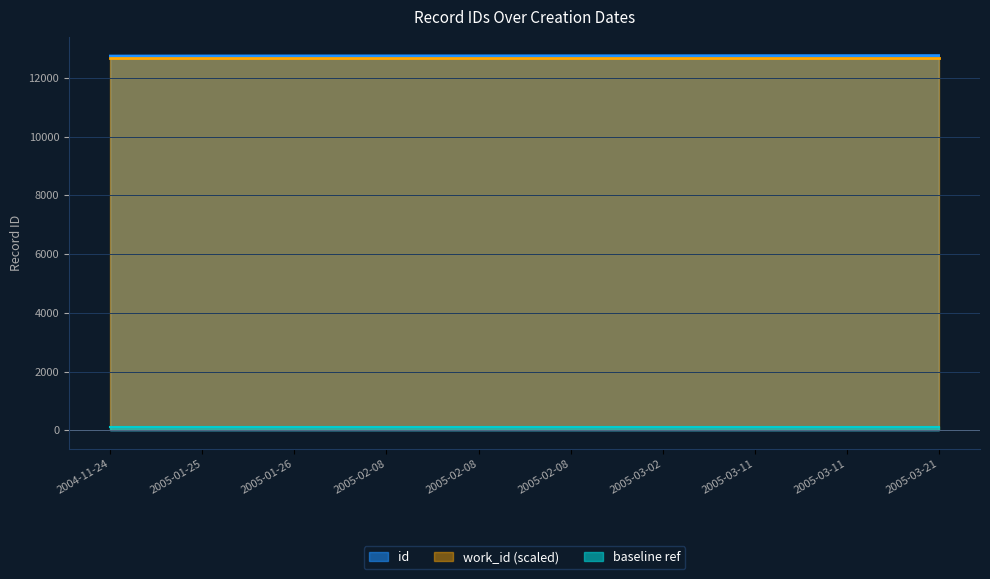

Reading right to left, list all the values displayed in this chart.

2005-03-21=12763	2005-03-11=12761	2005-03-11=12760	2005-03-02=12757	2005-02-08=12756	2005-02-08=12754	2005-02-08=12753	2005-01-26=12752	2005-01-25=12750	2004-11-24=12747